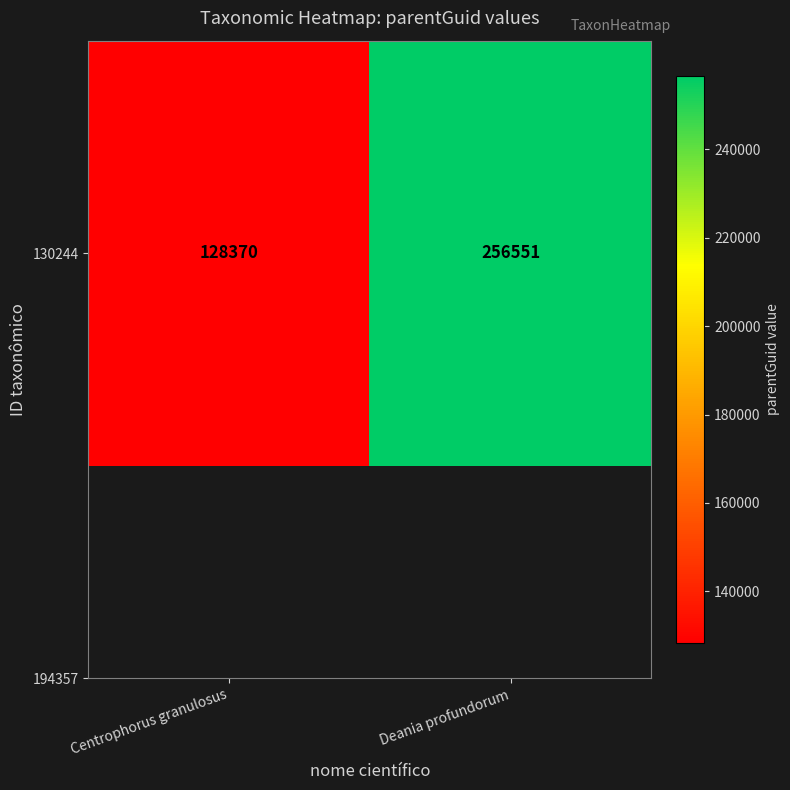

What is the change in value from Centrophorus granulosus to Deania profundorum?

+128181